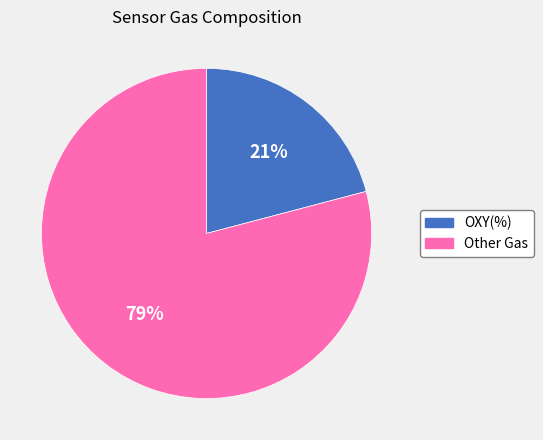

Does OXY(%) account for over 50% of the chart?

No